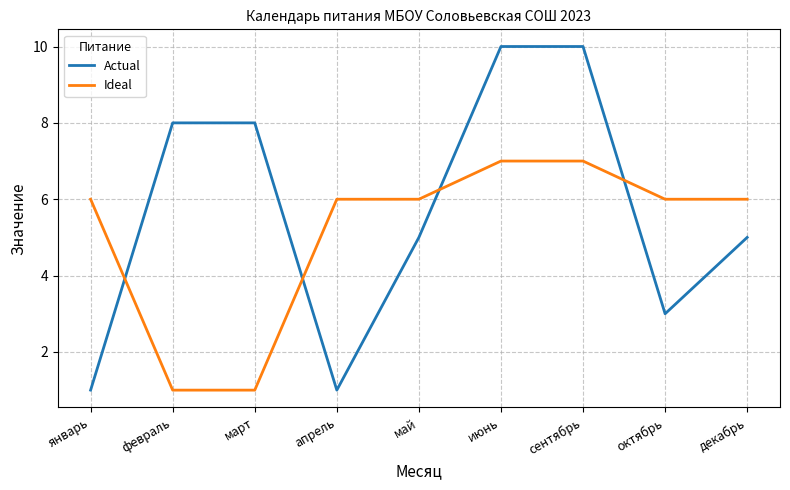

True or false: Ideal and Actual cross at least once.

True